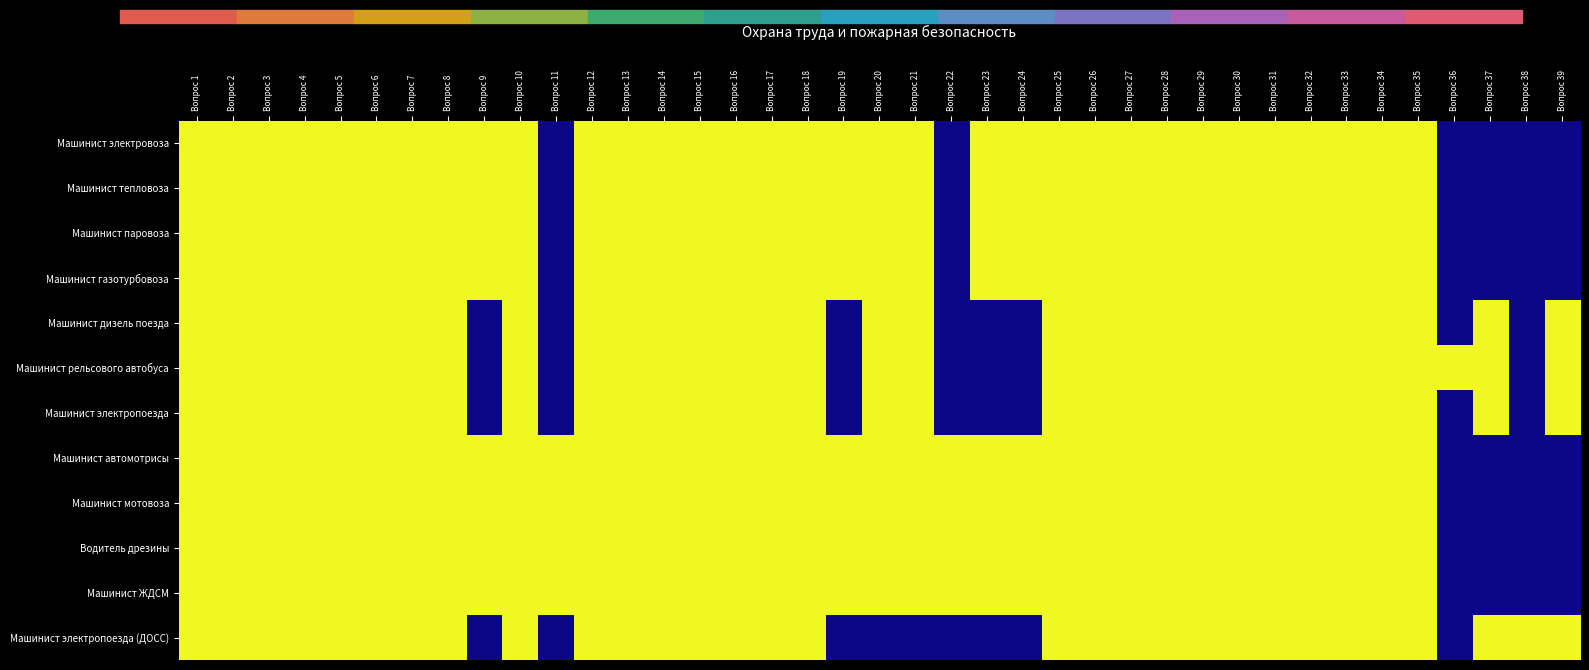

Reading right to left, extract all data points from this chart.

Машинист электровоза: Вопрос 39=0	Вопрос 38=0	Вопрос 37=0	Вопрос 36=0	Вопрос 35=1	Вопрос 34=1	Вопрос 33=1	Вопрос 32=1	Вопрос 31=1	Вопрос 30=1	Вопрос 29=1	Вопрос 28=1	Вопрос 27=1	Вопрос 26=1	Вопрос 25=1	Вопрос 24=1	Вопрос 23=1	Вопрос 22=0	Вопрос 21=1	Вопрос 20=1	Вопрос 19=1	Вопрос 18=1	Вопрос 17=1	Вопрос 16=1	Вопрос 15=1	Вопрос 14=1	Вопрос 13=1	Вопрос 12=1	Вопрос 11=0	Вопрос 10=1	Вопрос 9=1	Вопрос 8=1	Вопрос 7=1	Вопрос 6=1	Вопрос 5=1	Вопрос 4=1	Вопрос 3=1	Вопрос 2=1	Вопрос 1=1
Машинист тепловоза: Вопрос 39=0	Вопрос 38=0	Вопрос 37=0	Вопрос 36=0	Вопрос 35=1	Вопрос 34=1	Вопрос 33=1	Вопрос 32=1	Вопрос 31=1	Вопрос 30=1	Вопрос 29=1	Вопрос 28=1	Вопрос 27=1	Вопрос 26=1	Вопрос 25=1	Вопрос 24=1	Вопрос 23=1	Вопрос 22=0	Вопрос 21=1	Вопрос 20=1	Вопрос 19=1	Вопрос 18=1	Вопрос 17=1	Вопрос 16=1	Вопрос 15=1	Вопрос 14=1	Вопрос 13=1	Вопрос 12=1	Вопрос 11=0	Вопрос 10=1	Вопрос 9=1	Вопрос 8=1	Вопрос 7=1	Вопрос 6=1	Вопрос 5=1	Вопрос 4=1	Вопрос 3=1	Вопрос 2=1	Вопрос 1=1
Машинист паровоза: Вопрос 39=0	Вопрос 38=0	Вопрос 37=0	Вопрос 36=0	Вопрос 35=1	Вопрос 34=1	Вопрос 33=1	Вопрос 32=1	Вопрос 31=1	Вопрос 30=1	Вопрос 29=1	Вопрос 28=1	Вопрос 27=1	Вопрос 26=1	Вопрос 25=1	Вопрос 24=1	Вопрос 23=1	Вопрос 22=0	Вопрос 21=1	Вопрос 20=1	Вопрос 19=1	Вопрос 18=1	Вопрос 17=1	Вопрос 16=1	Вопрос 15=1	Вопрос 14=1	Вопрос 13=1	Вопрос 12=1	Вопрос 11=0	Вопрос 10=1	Вопрос 9=1	Вопрос 8=1	Вопрос 7=1	Вопрос 6=1	Вопрос 5=1	Вопрос 4=1	Вопрос 3=1	Вопрос 2=1	Вопрос 1=1
Машинист газотурбовоза: Вопрос 39=0	Вопрос 38=0	Вопрос 37=0	Вопрос 36=0	Вопрос 35=1	Вопрос 34=1	Вопрос 33=1	Вопрос 32=1	Вопрос 31=1	Вопрос 30=1	Вопрос 29=1	Вопрос 28=1	Вопрос 27=1	Вопрос 26=1	Вопрос 25=1	Вопрос 24=1	Вопрос 23=1	Вопрос 22=0	Вопрос 21=1	Вопрос 20=1	Вопрос 19=1	Вопрос 18=1	Вопрос 17=1	Вопрос 16=1	Вопрос 15=1	Вопрос 14=1	Вопрос 13=1	Вопрос 12=1	Вопрос 11=0	Вопрос 10=1	Вопрос 9=1	Вопрос 8=1	Вопрос 7=1	Вопрос 6=1	Вопрос 5=1	Вопрос 4=1	Вопрос 3=1	Вопрос 2=1	Вопрос 1=1
Машинист дизель поезда: Вопрос 39=1	Вопрос 38=0	Вопрос 37=1	Вопрос 36=0	Вопрос 35=1	Вопрос 34=1	Вопрос 33=1	Вопрос 32=1	Вопрос 31=1	Вопрос 30=1	Вопрос 29=1	Вопрос 28=1	Вопрос 27=1	Вопрос 26=1	Вопрос 25=1	Вопрос 24=0	Вопрос 23=0	Вопрос 22=0	Вопрос 21=1	Вопрос 20=1	Вопрос 19=0	Вопрос 18=1	Вопрос 17=1	Вопрос 16=1	Вопрос 15=1	Вопрос 14=1	Вопрос 13=1	Вопрос 12=1	Вопрос 11=0	Вопрос 10=1	Вопрос 9=0	Вопрос 8=1	Вопрос 7=1	Вопрос 6=1	Вопрос 5=1	Вопрос 4=1	Вопрос 3=1	Вопрос 2=1	Вопрос 1=1
Машинист рельсового автобуса: Вопрос 39=1	Вопрос 38=0	Вопрос 37=1	Вопрос 36=1	Вопрос 35=1	Вопрос 34=1	Вопрос 33=1	Вопрос 32=1	Вопрос 31=1	Вопрос 30=1	Вопрос 29=1	Вопрос 28=1	Вопрос 27=1	Вопрос 26=1	Вопрос 25=1	Вопрос 24=0	Вопрос 23=0	Вопрос 22=0	Вопрос 21=1	Вопрос 20=1	Вопрос 19=0	Вопрос 18=1	Вопрос 17=1	Вопрос 16=1	Вопрос 15=1	Вопрос 14=1	Вопрос 13=1	Вопрос 12=1	Вопрос 11=0	Вопрос 10=1	Вопрос 9=0	Вопрос 8=1	Вопрос 7=1	Вопрос 6=1	Вопрос 5=1	Вопрос 4=1	Вопрос 3=1	Вопрос 2=1	Вопрос 1=1
Машинист электропоезда: Вопрос 39=1	Вопрос 38=0	Вопрос 37=1	Вопрос 36=0	Вопрос 35=1	Вопрос 34=1	Вопрос 33=1	Вопрос 32=1	Вопрос 31=1	Вопрос 30=1	Вопрос 29=1	Вопрос 28=1	Вопрос 27=1	Вопрос 26=1	Вопрос 25=1	Вопрос 24=0	Вопрос 23=0	Вопрос 22=0	Вопрос 21=1	Вопрос 20=1	Вопрос 19=0	Вопрос 18=1	Вопрос 17=1	Вопрос 16=1	Вопрос 15=1	Вопрос 14=1	Вопрос 13=1	Вопрос 12=1	Вопрос 11=0	Вопрос 10=1	Вопрос 9=0	Вопрос 8=1	Вопрос 7=1	Вопрос 6=1	Вопрос 5=1	Вопрос 4=1	Вопрос 3=1	Вопрос 2=1	Вопрос 1=1
Машинист автомотрисы: Вопрос 39=0	Вопрос 38=0	Вопрос 37=0	Вопрос 36=0	Вопрос 35=1	Вопрос 34=1	Вопрос 33=1	Вопрос 32=1	Вопрос 31=1	Вопрос 30=1	Вопрос 29=1	Вопрос 28=1	Вопрос 27=1	Вопрос 26=1	Вопрос 25=1	Вопрос 24=1	Вопрос 23=1	Вопрос 22=1	Вопрос 21=1	Вопрос 20=1	Вопрос 19=1	Вопрос 18=1	Вопрос 17=1	Вопрос 16=1	Вопрос 15=1	Вопрос 14=1	Вопрос 13=1	Вопрос 12=1	Вопрос 11=1	Вопрос 10=1	Вопрос 9=1	Вопрос 8=1	Вопрос 7=1	Вопрос 6=1	Вопрос 5=1	Вопрос 4=1	Вопрос 3=1	Вопрос 2=1	Вопрос 1=1
Машинист мотовоза: Вопрос 39=0	Вопрос 38=0	Вопрос 37=0	Вопрос 36=0	Вопрос 35=1	Вопрос 34=1	Вопрос 33=1	Вопрос 32=1	Вопрос 31=1	Вопрос 30=1	Вопрос 29=1	Вопрос 28=1	Вопрос 27=1	Вопрос 26=1	Вопрос 25=1	Вопрос 24=1	Вопрос 23=1	Вопрос 22=1	Вопрос 21=1	Вопрос 20=1	Вопрос 19=1	Вопрос 18=1	Вопрос 17=1	Вопрос 16=1	Вопрос 15=1	Вопрос 14=1	Вопрос 13=1	Вопрос 12=1	Вопрос 11=1	Вопрос 10=1	Вопрос 9=1	Вопрос 8=1	Вопрос 7=1	Вопрос 6=1	Вопрос 5=1	Вопрос 4=1	Вопрос 3=1	Вопрос 2=1	Вопрос 1=1
Водитель дрезины: Вопрос 39=0	Вопрос 38=0	Вопрос 37=0	Вопрос 36=0	Вопрос 35=1	Вопрос 34=1	Вопрос 33=1	Вопрос 32=1	Вопрос 31=1	Вопрос 30=1	Вопрос 29=1	Вопрос 28=1	Вопрос 27=1	Вопрос 26=1	Вопрос 25=1	Вопрос 24=1	Вопрос 23=1	Вопрос 22=1	Вопрос 21=1	Вопрос 20=1	Вопрос 19=1	Вопрос 18=1	Вопрос 17=1	Вопрос 16=1	Вопрос 15=1	Вопрос 14=1	Вопрос 13=1	Вопрос 12=1	Вопрос 11=1	Вопрос 10=1	Вопрос 9=1	Вопрос 8=1	Вопрос 7=1	Вопрос 6=1	Вопрос 5=1	Вопрос 4=1	Вопрос 3=1	Вопрос 2=1	Вопрос 1=1
Машинист ЖДСМ: Вопрос 39=0	Вопрос 38=0	Вопрос 37=0	Вопрос 36=0	Вопрос 35=1	Вопрос 34=1	Вопрос 33=1	Вопрос 32=1	Вопрос 31=1	Вопрос 30=1	Вопрос 29=1	Вопрос 28=1	Вопрос 27=1	Вопрос 26=1	Вопрос 25=1	Вопрос 24=1	Вопрос 23=1	Вопрос 22=1	Вопрос 21=1	Вопрос 20=1	Вопрос 19=1	Вопрос 18=1	Вопрос 17=1	Вопрос 16=1	Вопрос 15=1	Вопрос 14=1	Вопрос 13=1	Вопрос 12=1	Вопрос 11=1	Вопрос 10=1	Вопрос 9=1	Вопрос 8=1	Вопрос 7=1	Вопрос 6=1	Вопрос 5=1	Вопрос 4=1	Вопрос 3=1	Вопрос 2=1	Вопрос 1=1
Машинист электропоезда (ДОСС): Вопрос 39=1	Вопрос 38=1	Вопрос 37=1	Вопрос 36=0	Вопрос 35=1	Вопрос 34=1	Вопрос 33=1	Вопрос 32=1	Вопрос 31=1	Вопрос 30=1	Вопрос 29=1	Вопрос 28=1	Вопрос 27=1	Вопрос 26=1	Вопрос 25=1	Вопрос 24=0	Вопрос 23=0	Вопрос 22=0	Вопрос 21=0	Вопрос 20=0	Вопрос 19=0	Вопрос 18=1	Вопрос 17=1	Вопрос 16=1	Вопрос 15=1	Вопрос 14=1	Вопрос 13=1	Вопрос 12=1	Вопрос 11=0	Вопрос 10=1	Вопрос 9=0	Вопрос 8=1	Вопрос 7=1	Вопрос 6=1	Вопрос 5=1	Вопрос 4=1	Вопрос 3=1	Вопрос 2=1	Вопрос 1=1